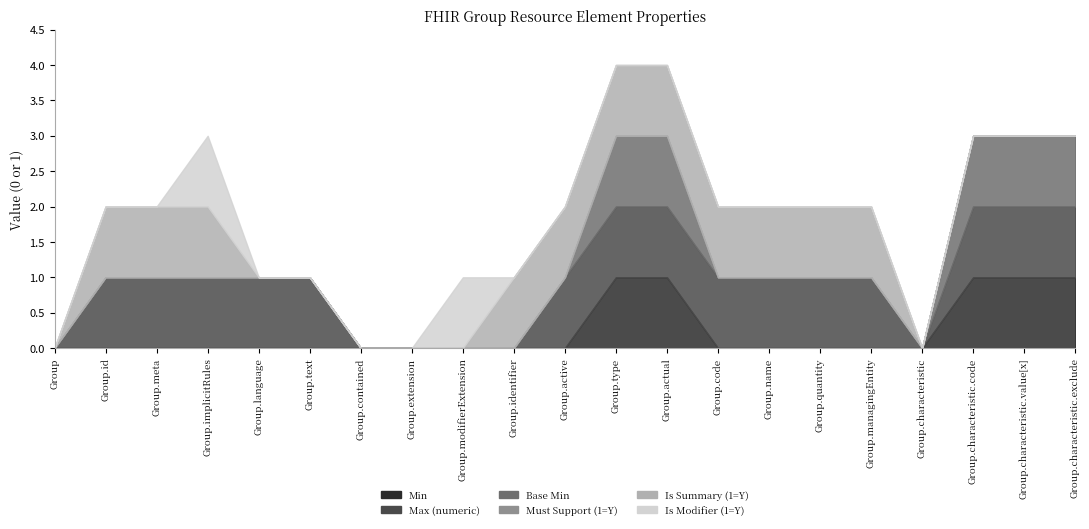

What is the maximum value for Min?

1